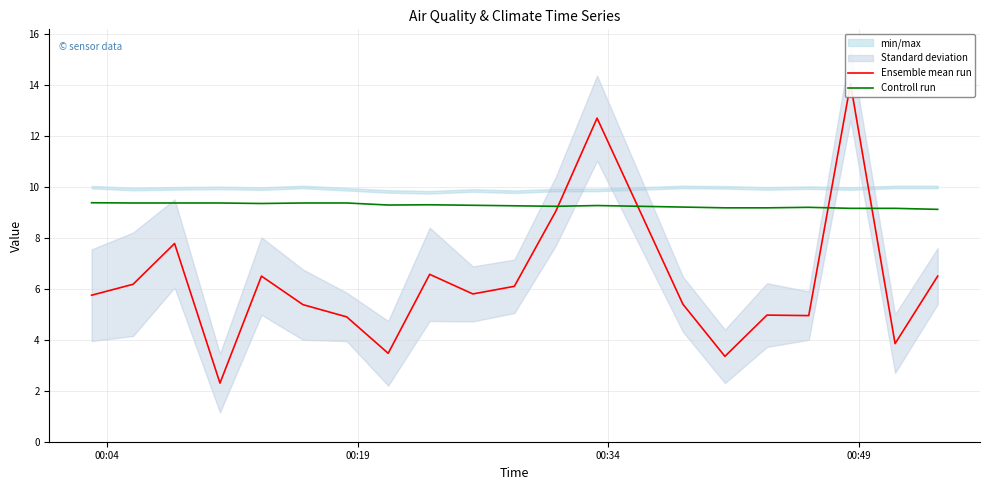

The Controll run series shows 13.0 at 15. True or false?

False